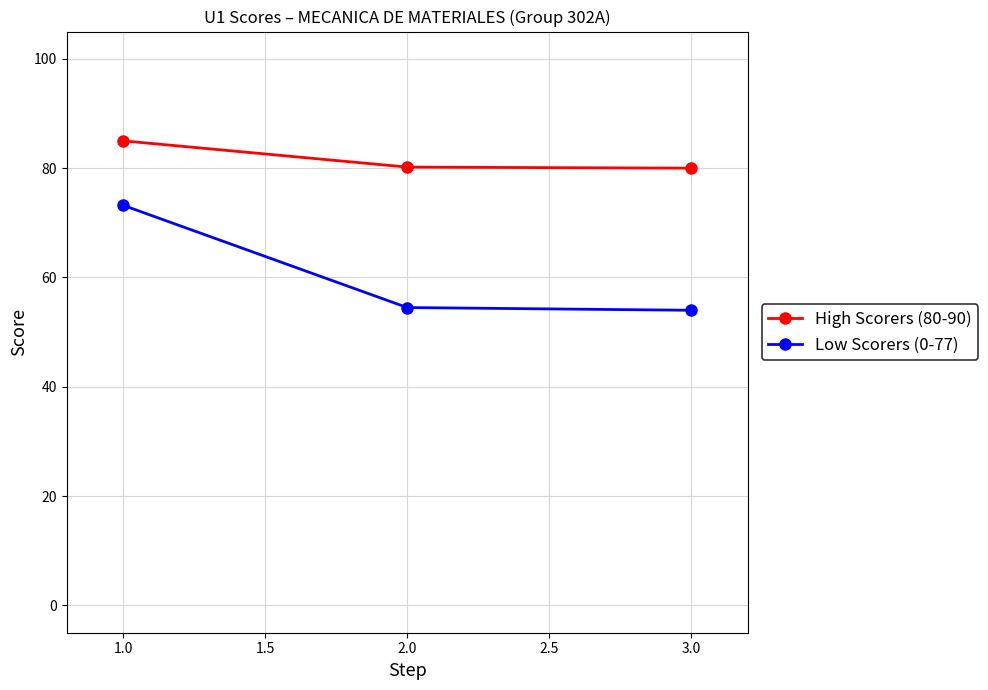

What is the average value of the High Scorers (80-90) series?

81.7